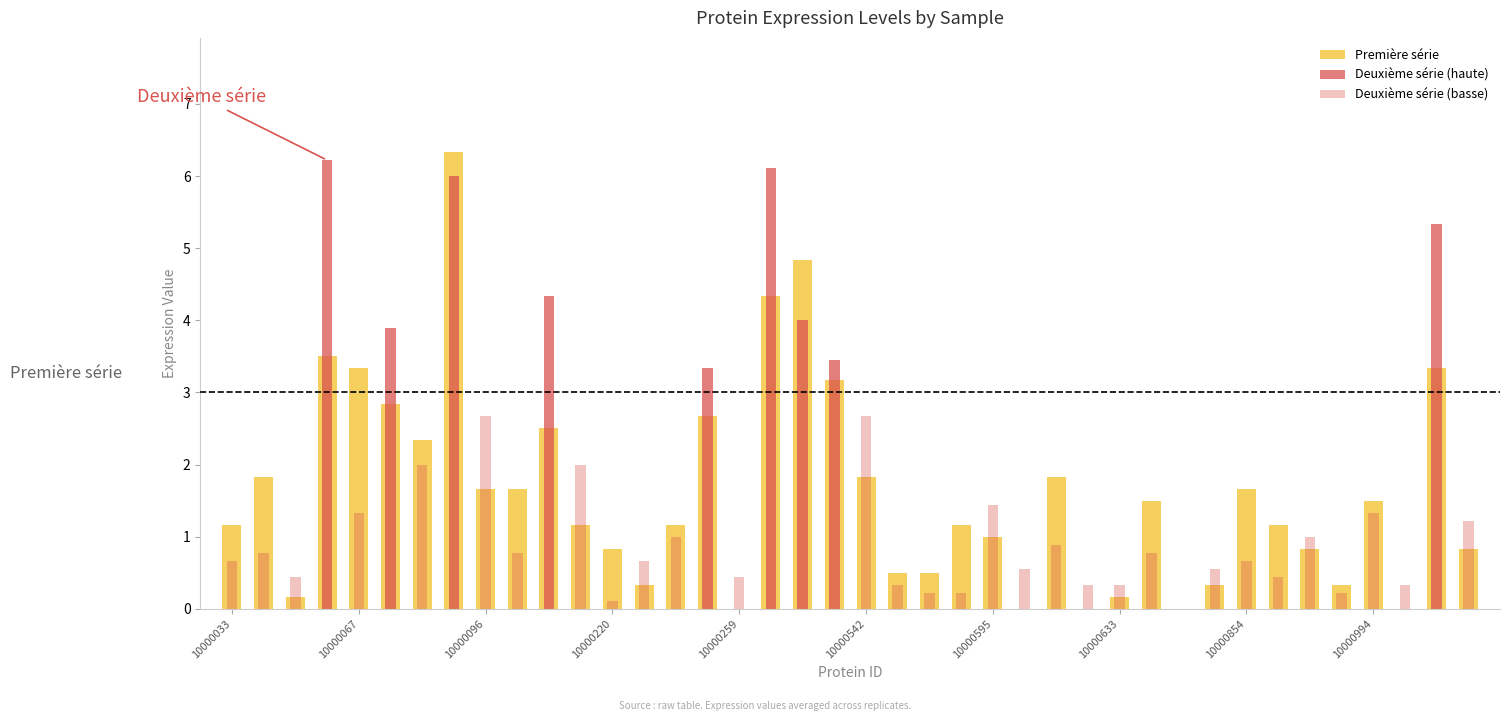

Which series has the widest spread of values?

Première série